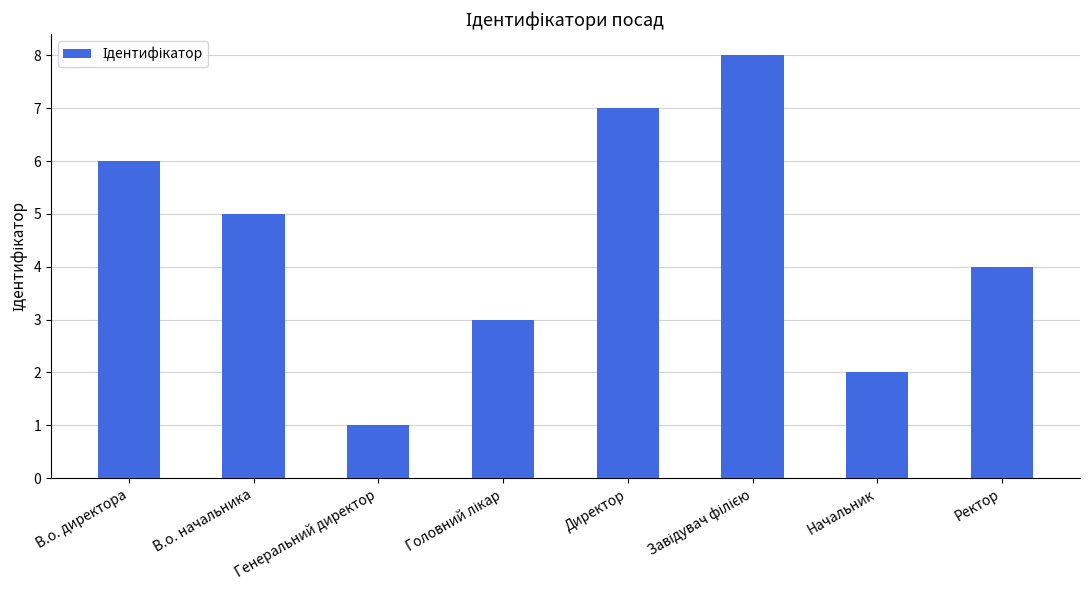

Which label corresponds to the smallest value in the chart?

Генеральний директор